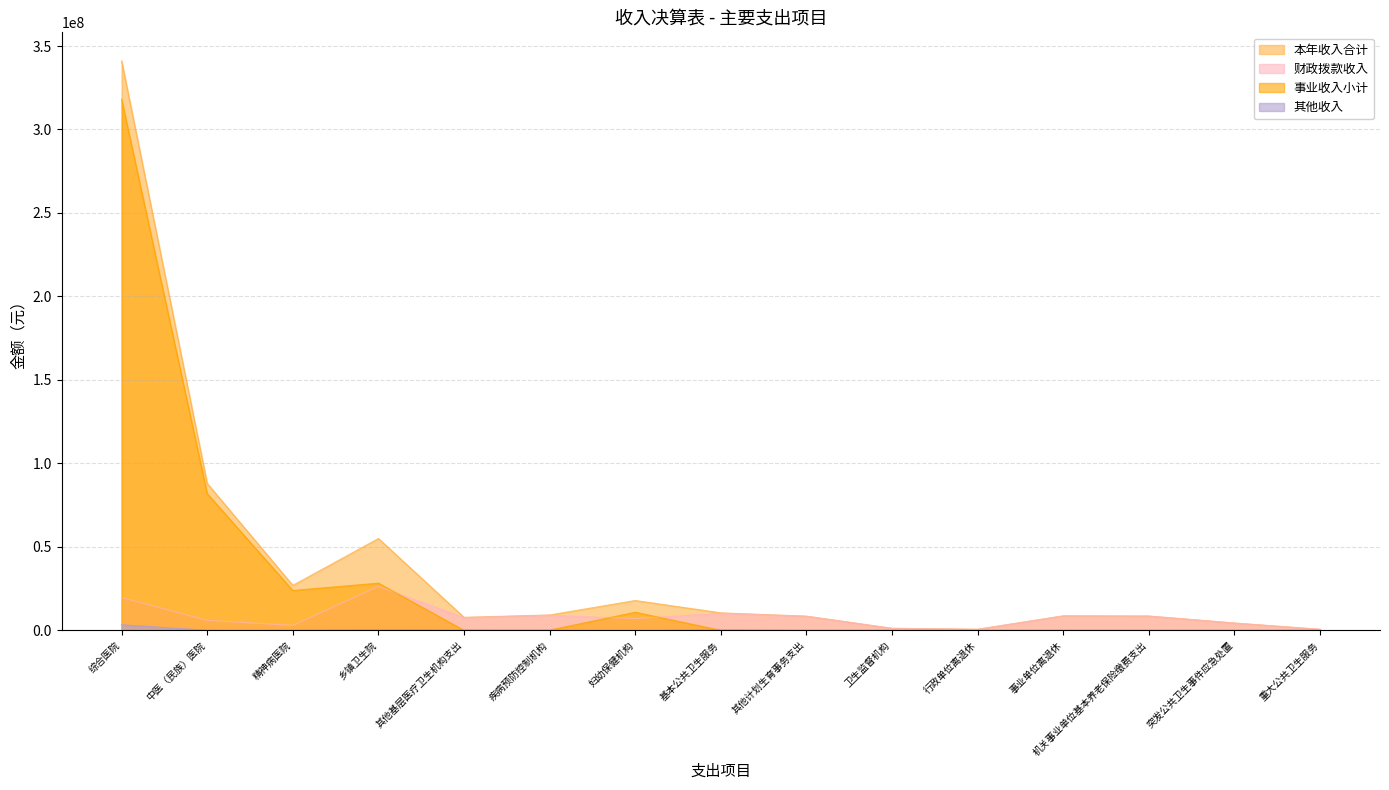

Between 其他计划生育事务支出 and 突发公共卫生事件应急处置, which is larger?

其他计划生育事务支出